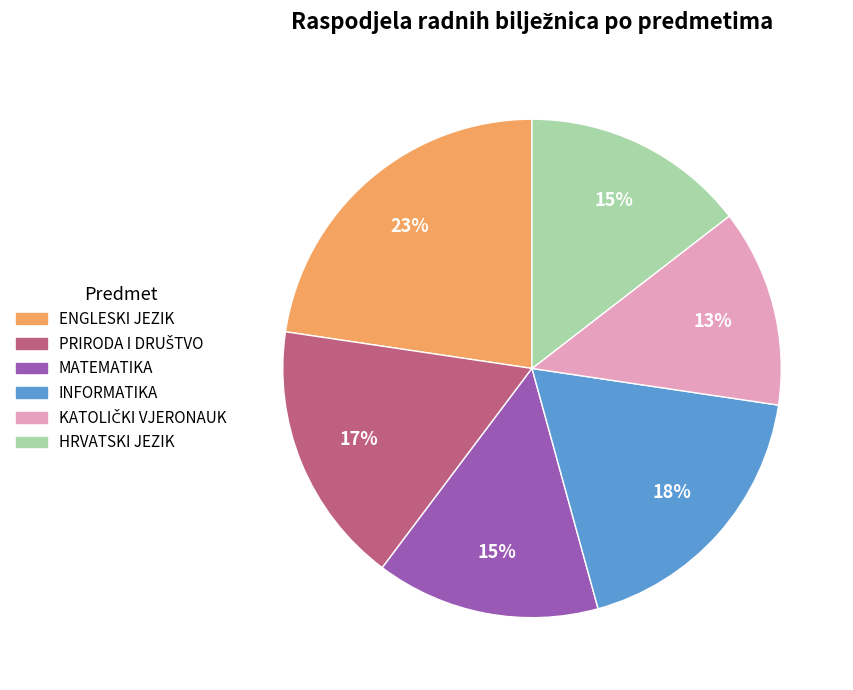

To the nearest percent, what portion does HRVATSKI JEZIK represent?

15%